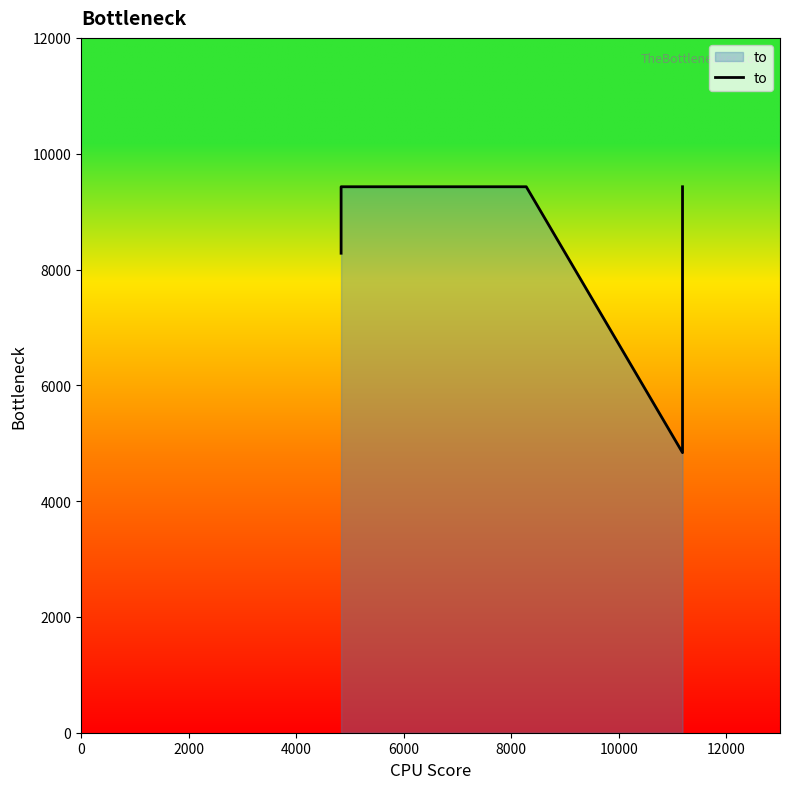

How many points are lower than both their immediate neighbors (excluding endpoints)?

1